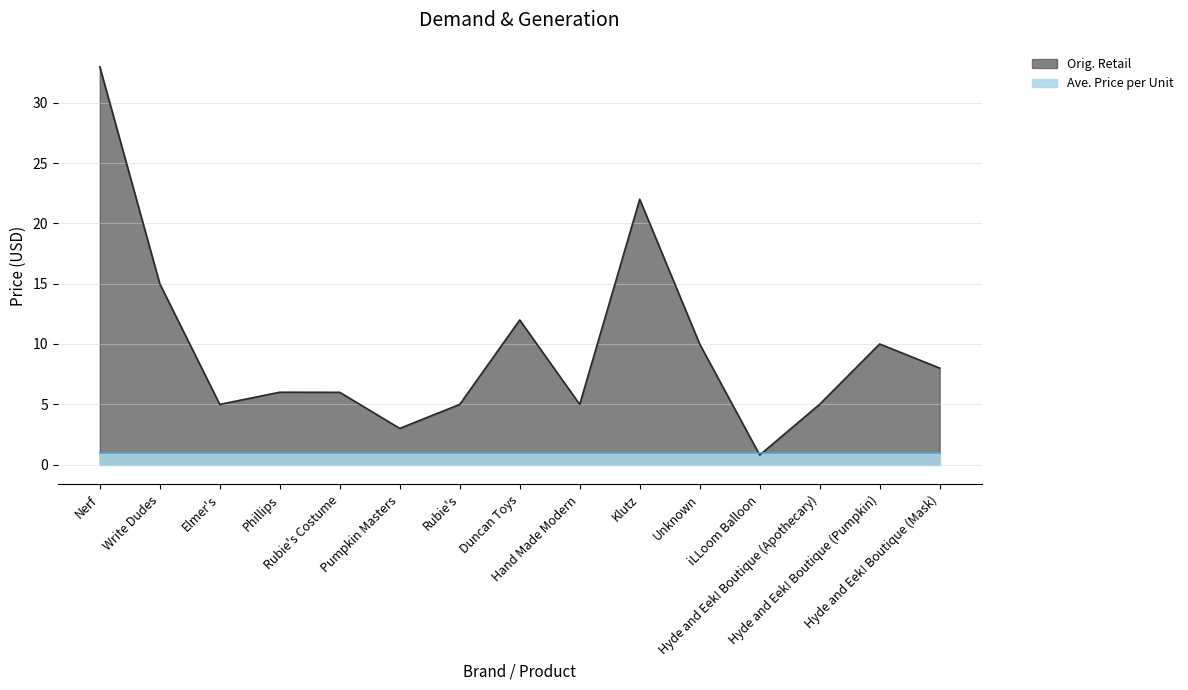

What is the change in value from Unknown to Hyde and Eek! Boutique (Mask)?

-2.0